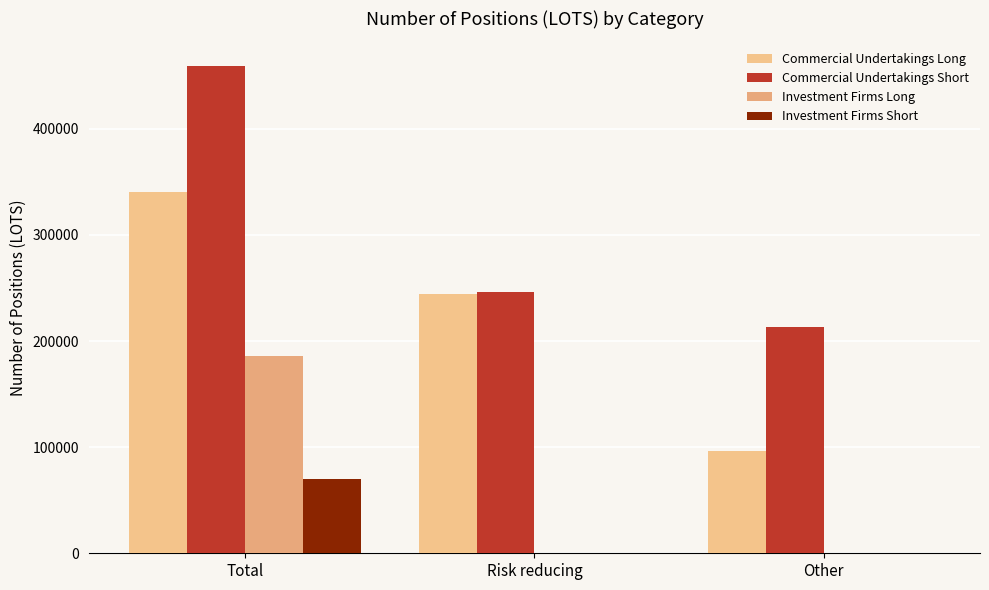

Reading right to left, list all the values displayed in this chart.

Commercial Undertakings Long: Other=95902	Risk reducing=244533	Total=340435
Commercial Undertakings Short: Other=213091	Risk reducing=246273	Total=459364
Investment Firms Long: Other=0	Risk reducing=0	Total=185434
Investment Firms Short: Other=0	Risk reducing=0	Total=70011